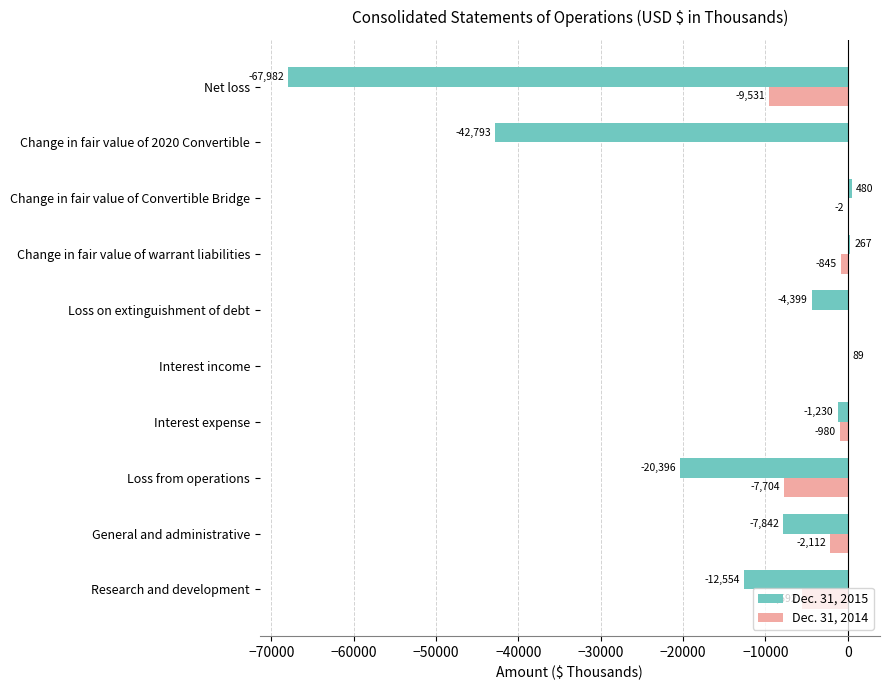

What value does the Dec. 31, 2014 series have at Change in fair value of warrant liabilities?

-845